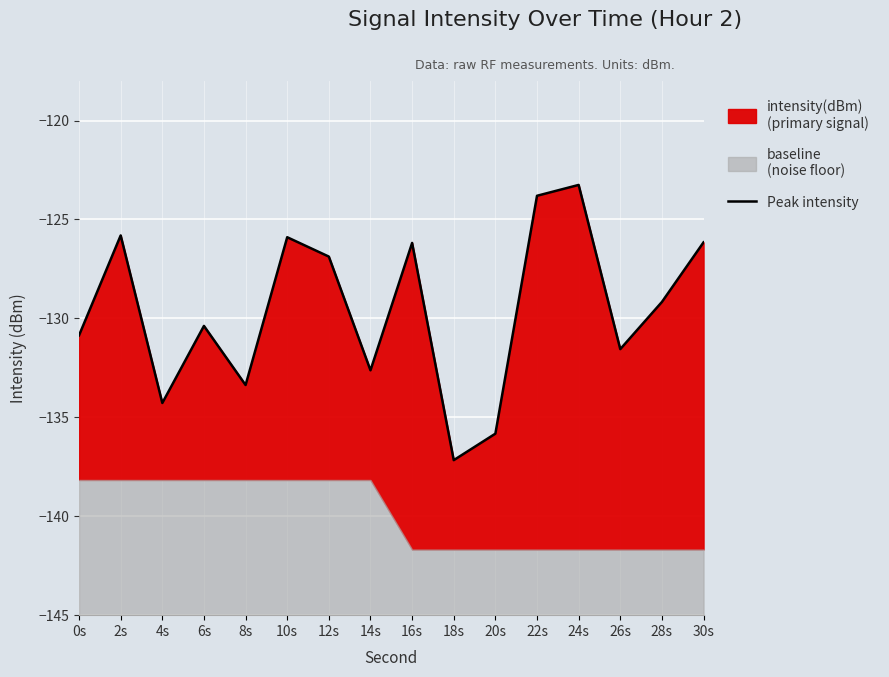

What is the value of the 8th point from the left?

-132.6